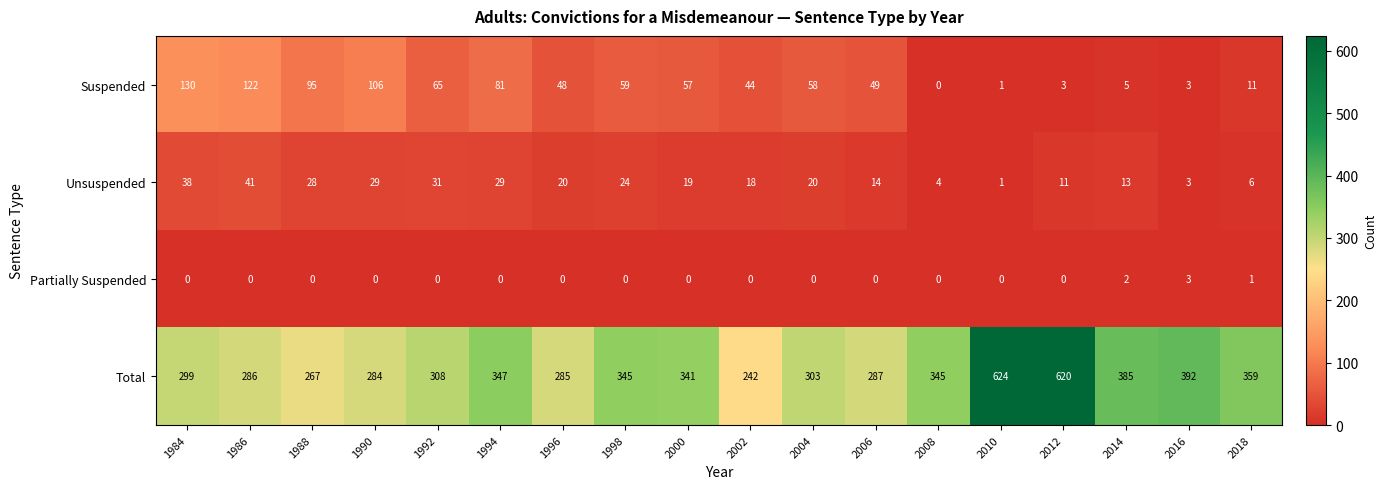

How many data points does each series have?

18